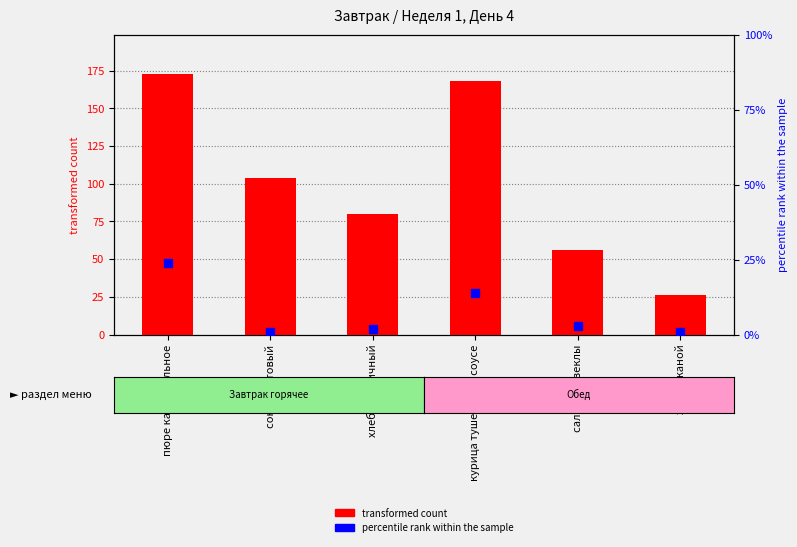

What is the sum of all percentile rank within the sample values?

45